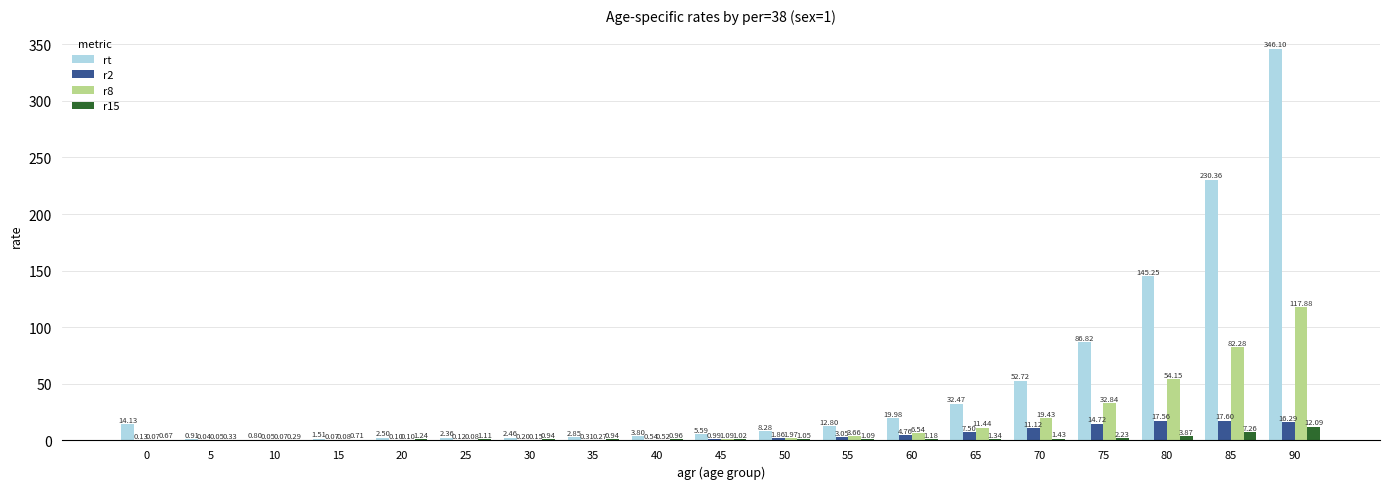

Which series changed the most between 15 and 75?

rt